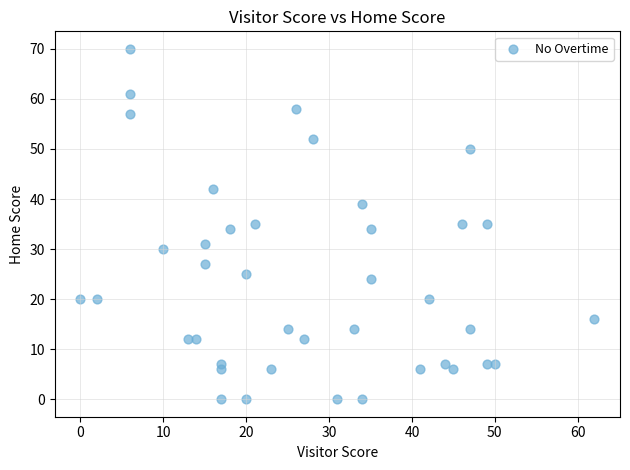

What is the range of X values (max minus min)?

62